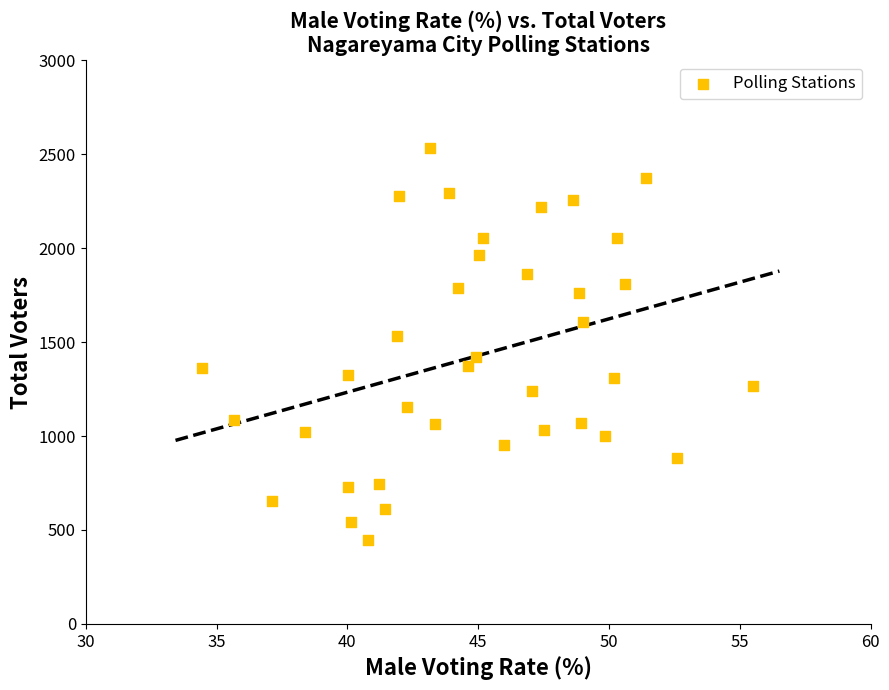

What Y value in the scatter plot is closest to 1490?

1531